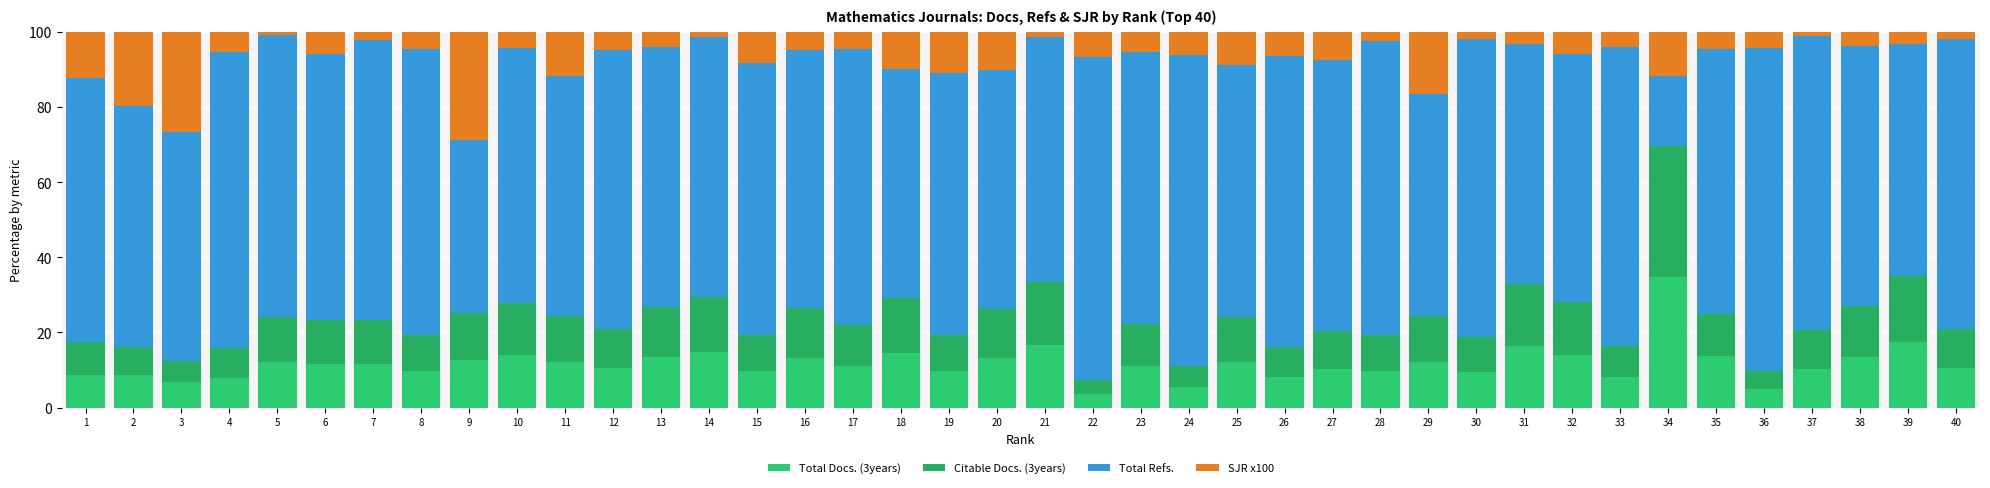

How many distinct data groups are displayed?

4